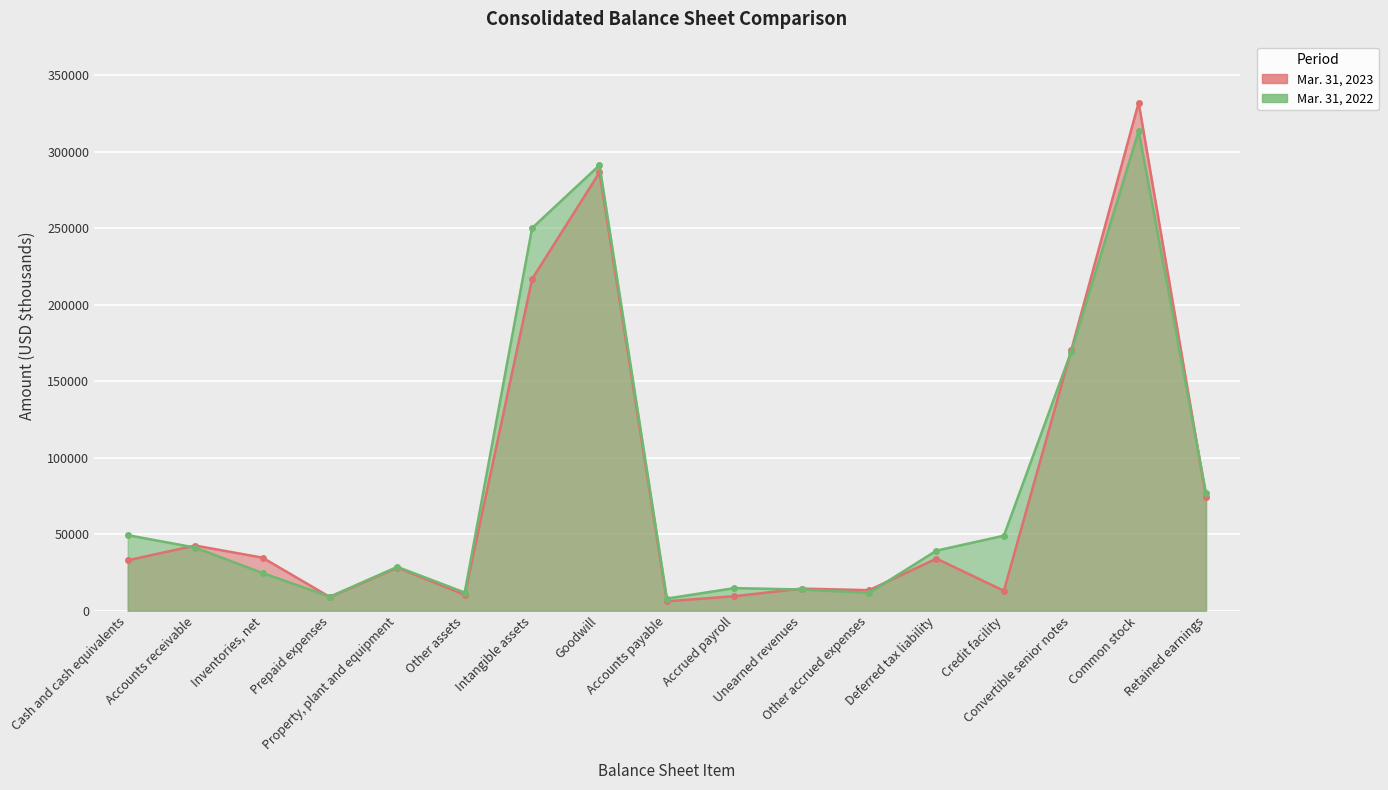

What are all the series names shown in the legend?

Mar. 31, 2023, Mar. 31, 2022